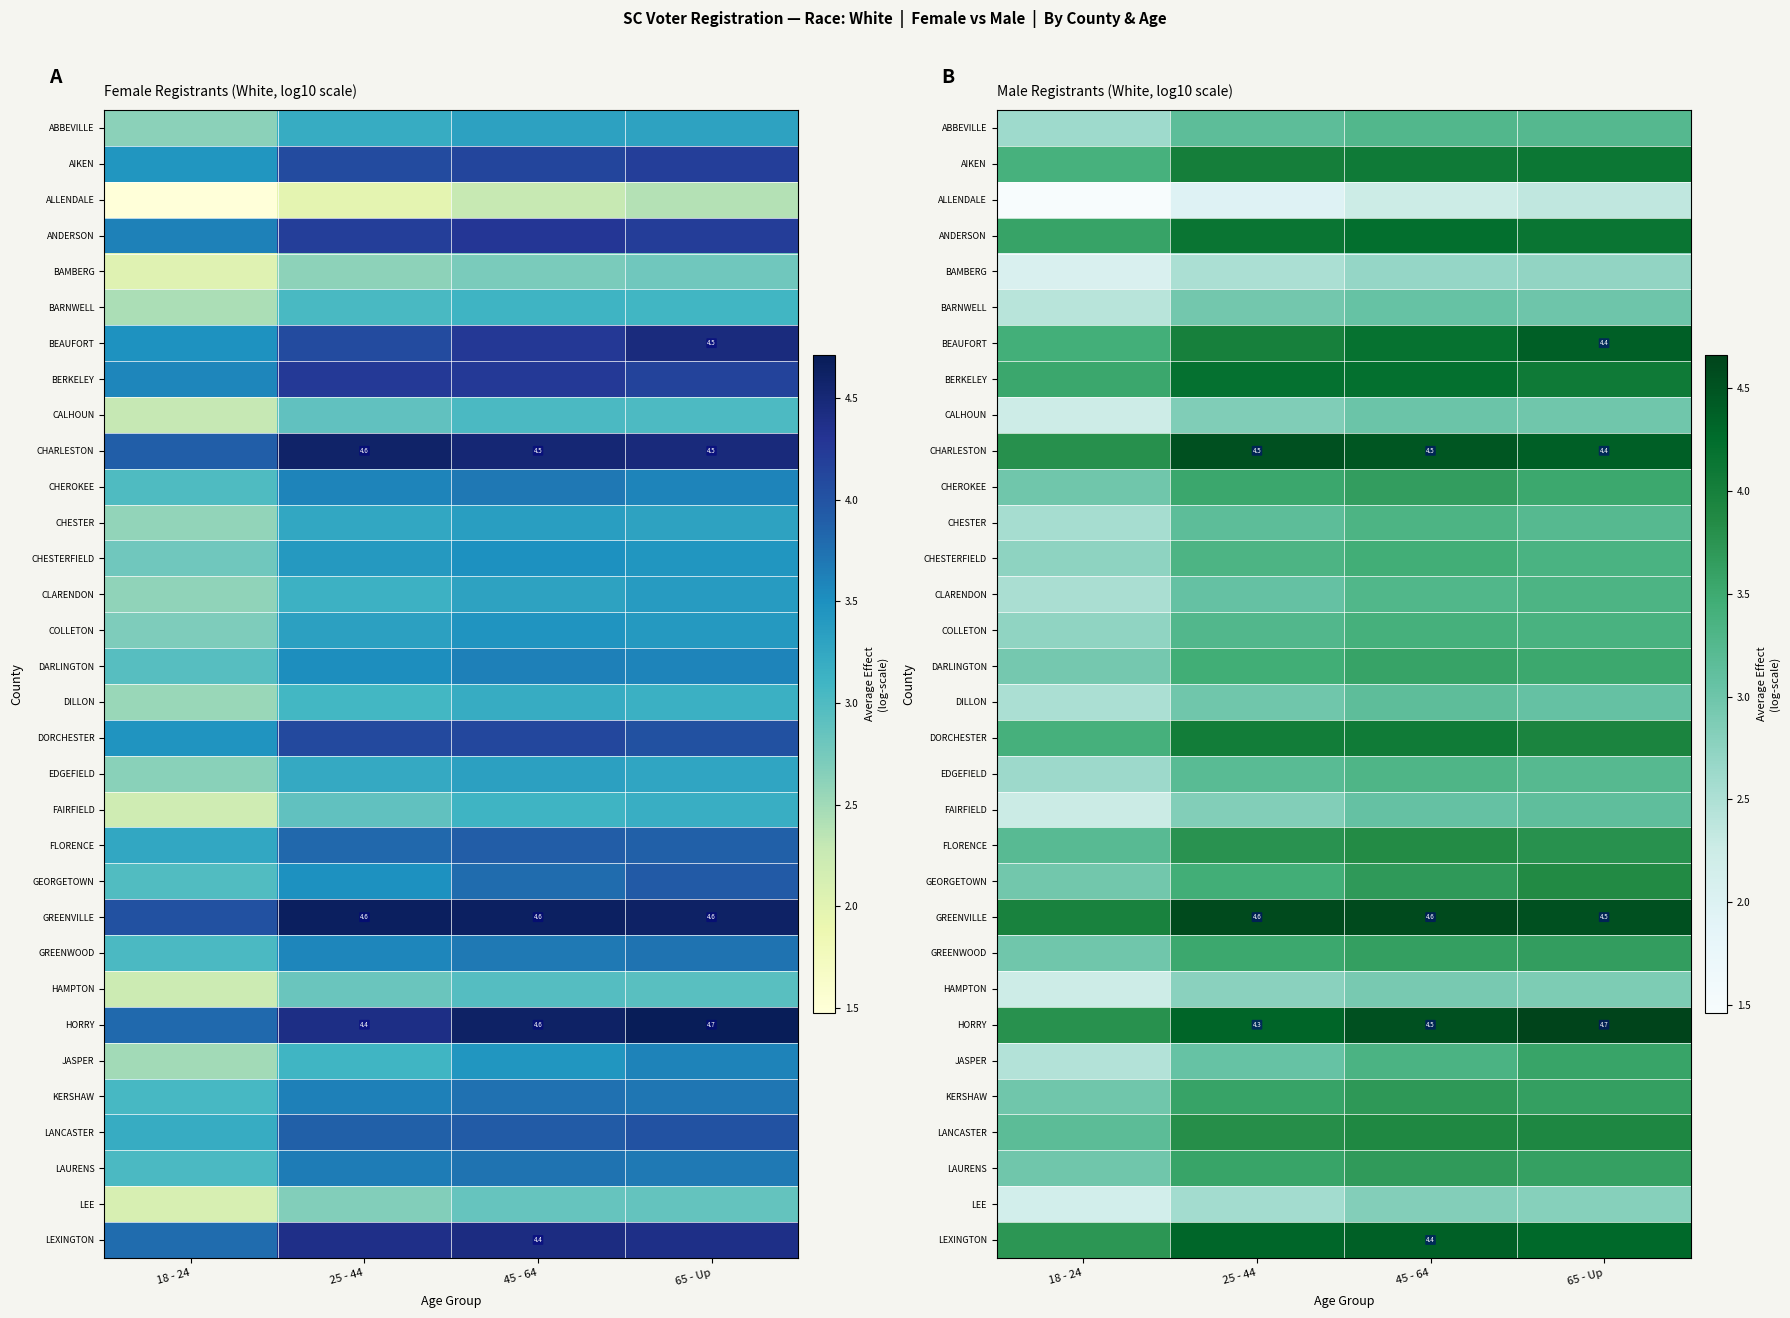

What is the total value across all series at 45 - 64?

114.7